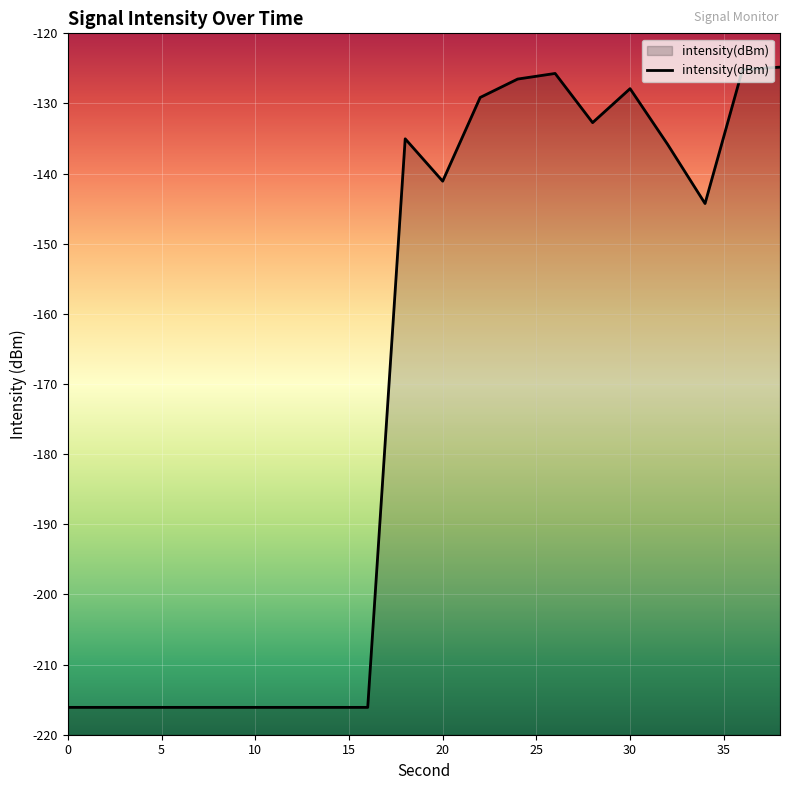

The chart shows a value of -127.9 at 30. True or false?

True